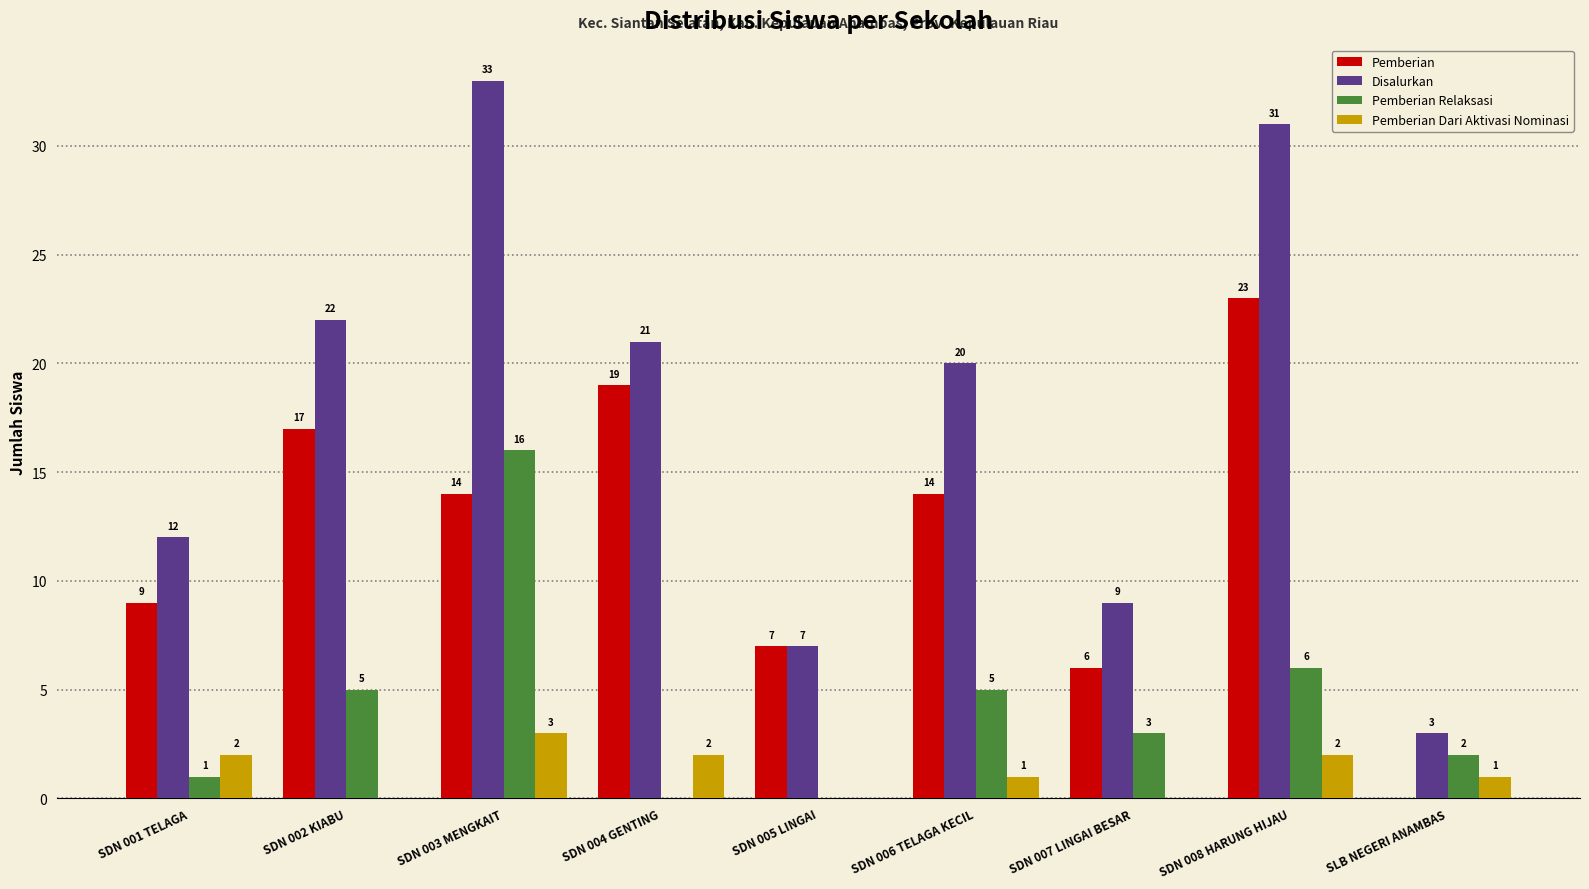

At which label does Pemberian Dari Aktivasi Nominasi first exceed 1?

SDN 001 TELAGA